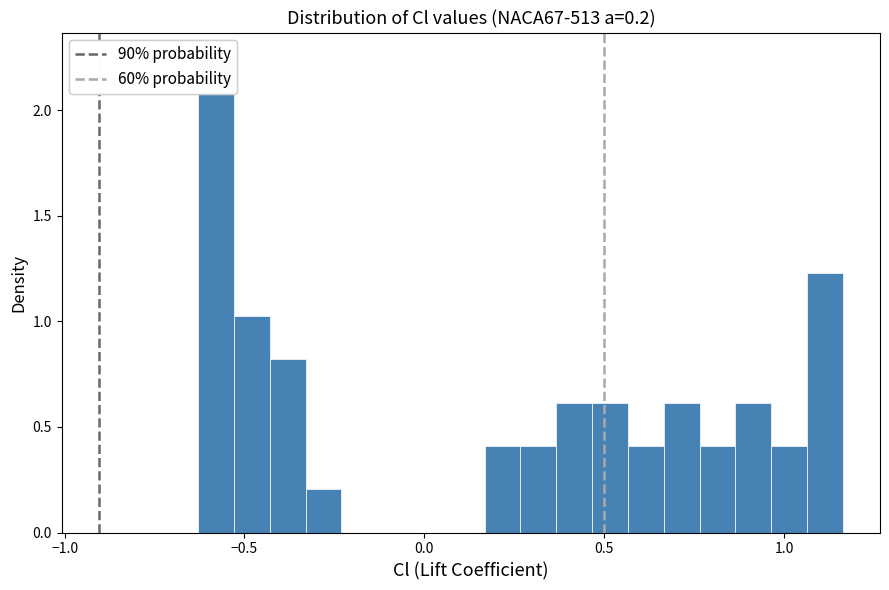

Around what value on the x-axis is the tallest bar? Give the approximate position of its centre, as read against the axis.

-0.60